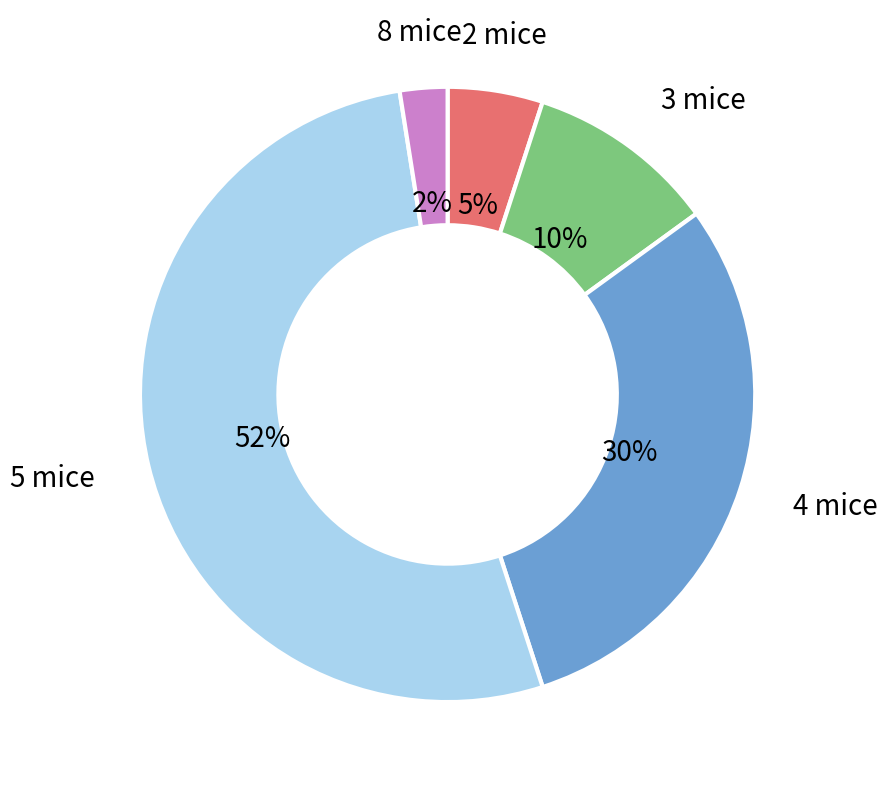

To the nearest percent, what is the average slice percentage?

20%